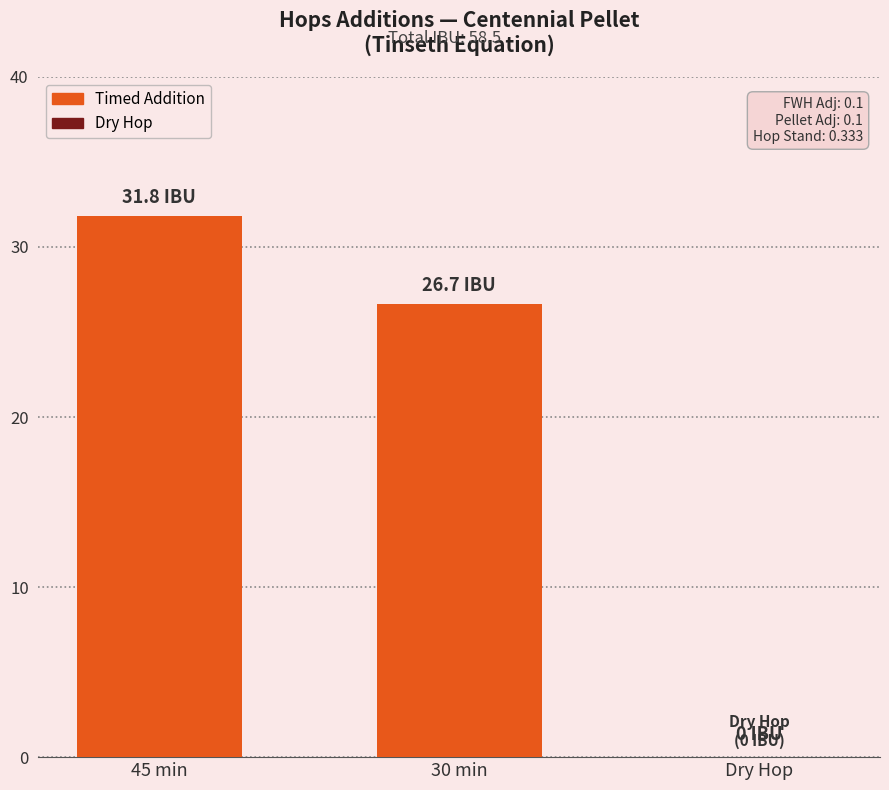

Does the chart contain any negative values?

No